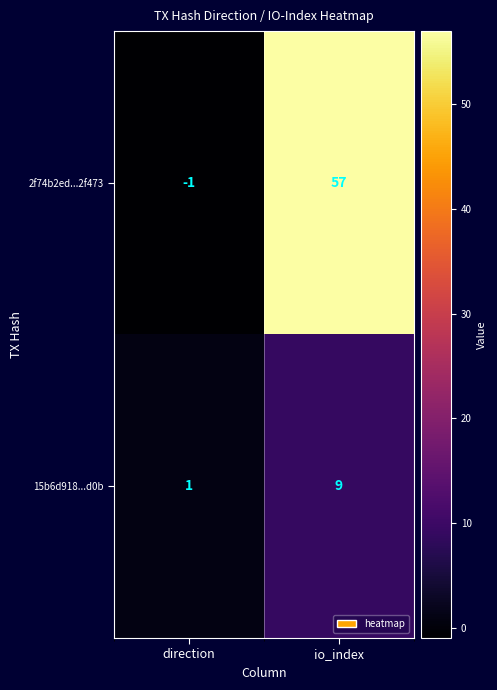

The value of 2f74b2ed...2f473 at io_index is 57. True or false?

True